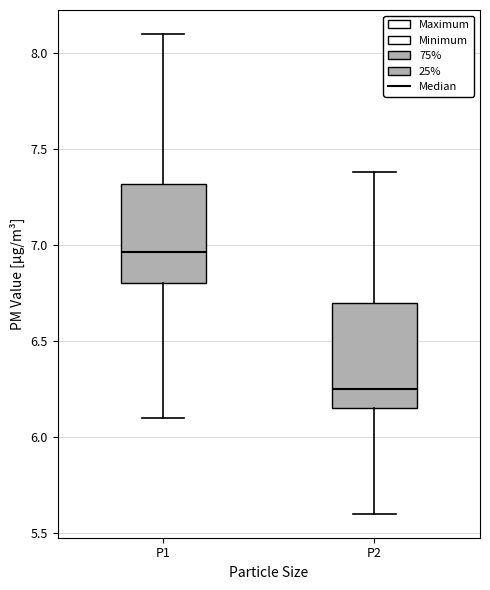

Reading left to right, transcribe this box plot: for each box, give where its median line is, the range the box spans, and where its two whiskers end, as read against the y-axis. The values are not printed on the chart, so give them approximately, as read against the axis.

P1: median 6.95, box 6.80 to 7.30, whiskers 6.10 to 8.10
P2: median 6.25, box 6.15 to 6.70, whiskers 5.60 to 7.40